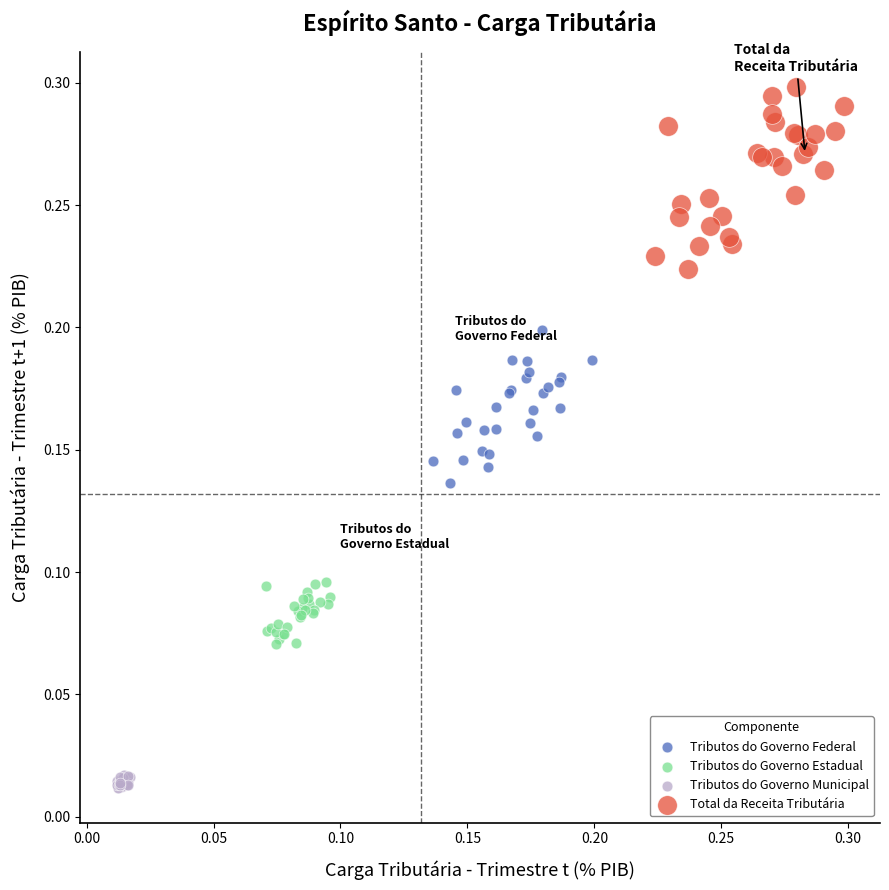

Which series reaches the minimum Y coordinate?

Tributos do Governo Municipal